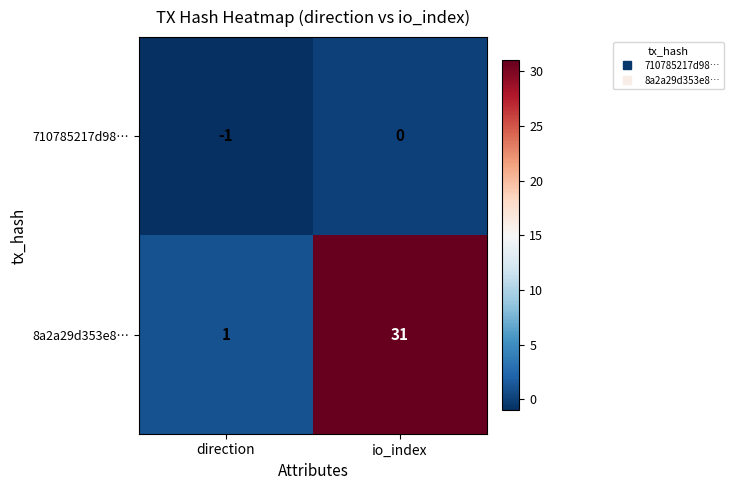

Reading left to right, what are all the values shown in this chart?

710785217d98…: -1	0
8a2a29d353e8…: 1	31